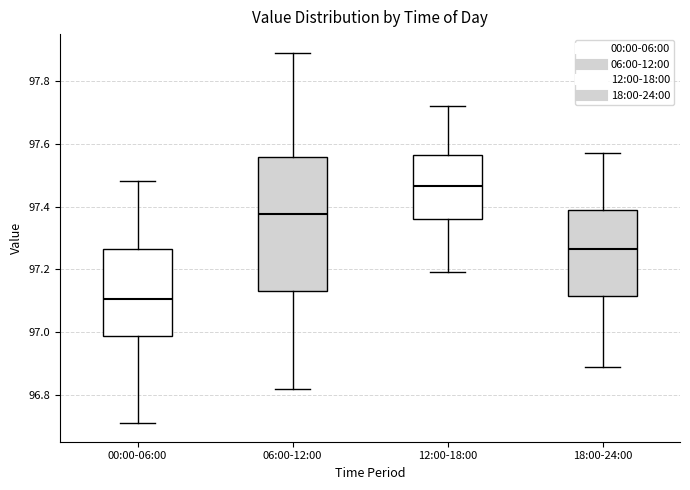

Where is the upper edge of the box for 06:00-12:00 on the y-axis? The values are not printed on the chart, so give them approximately, as read against the axis.

97.56